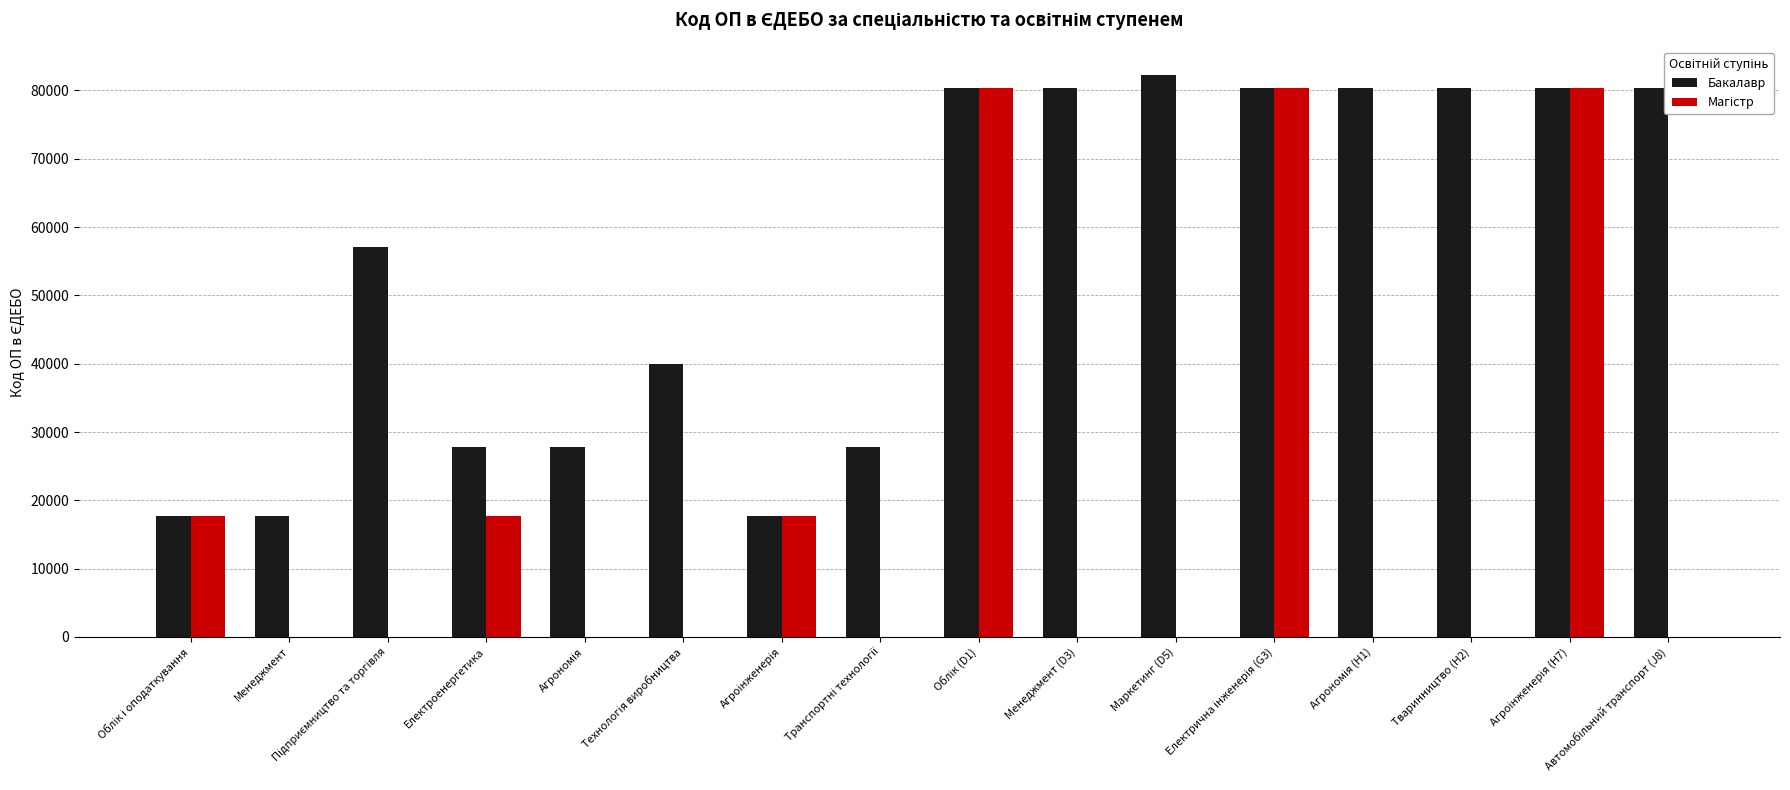

What is the sum of all Бакалавр values?

878925